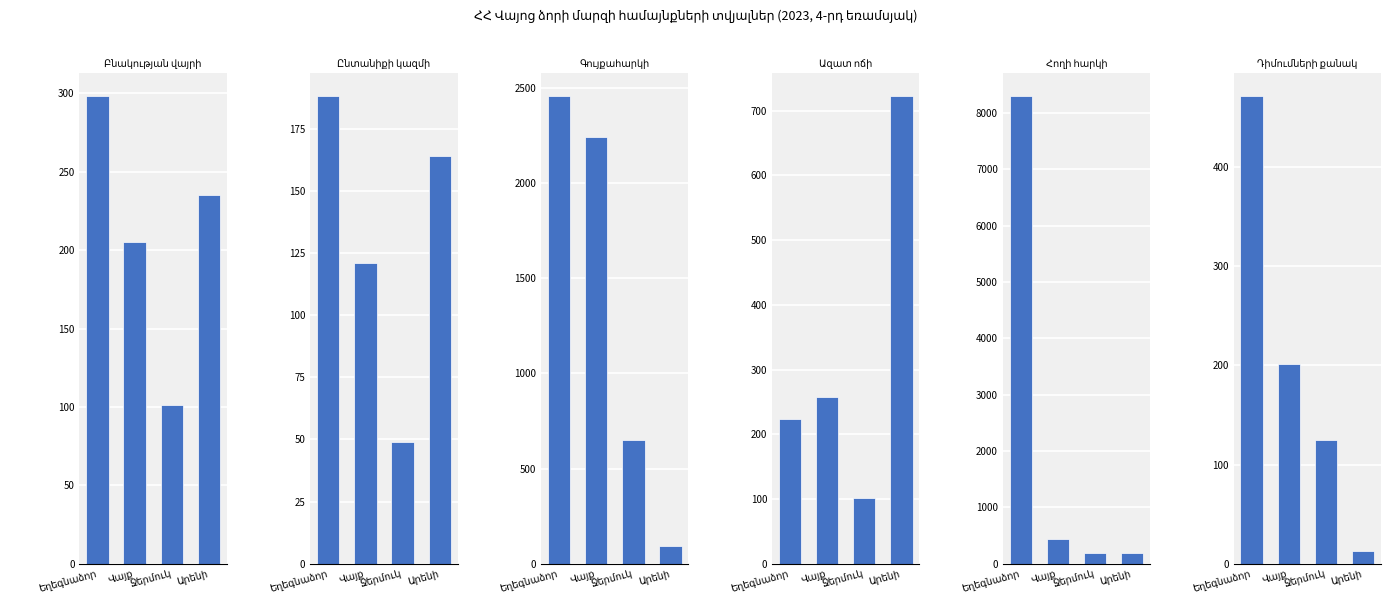

True or false: Ընտանիքի կազմի has a value of 188 at Եղեգնաձոր.

True